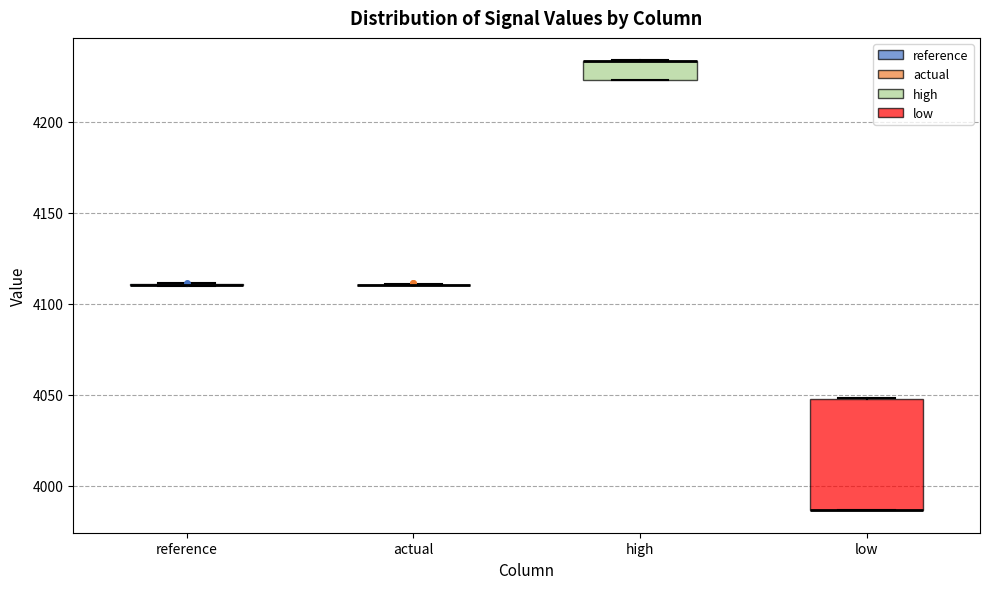

Reading left to right, read every box against the y-axis: the position of its median line, the range the box covers, and the ends of its whiskers. The values are not printed on the chart, so give them approximately, as read against the axis.

reference: box collapsed to a line at 4110, whiskers 4110 to 4110
actual: box collapsed to a line at 4110, whiskers 4110 to 4110
high: median 4235 (drawn on the box's upper edge), box 4225 to 4235, whiskers 4225 to 4235
low: median 3985 (drawn on the box's lower edge), box 3985 to 4050, whiskers 3985 to 4050